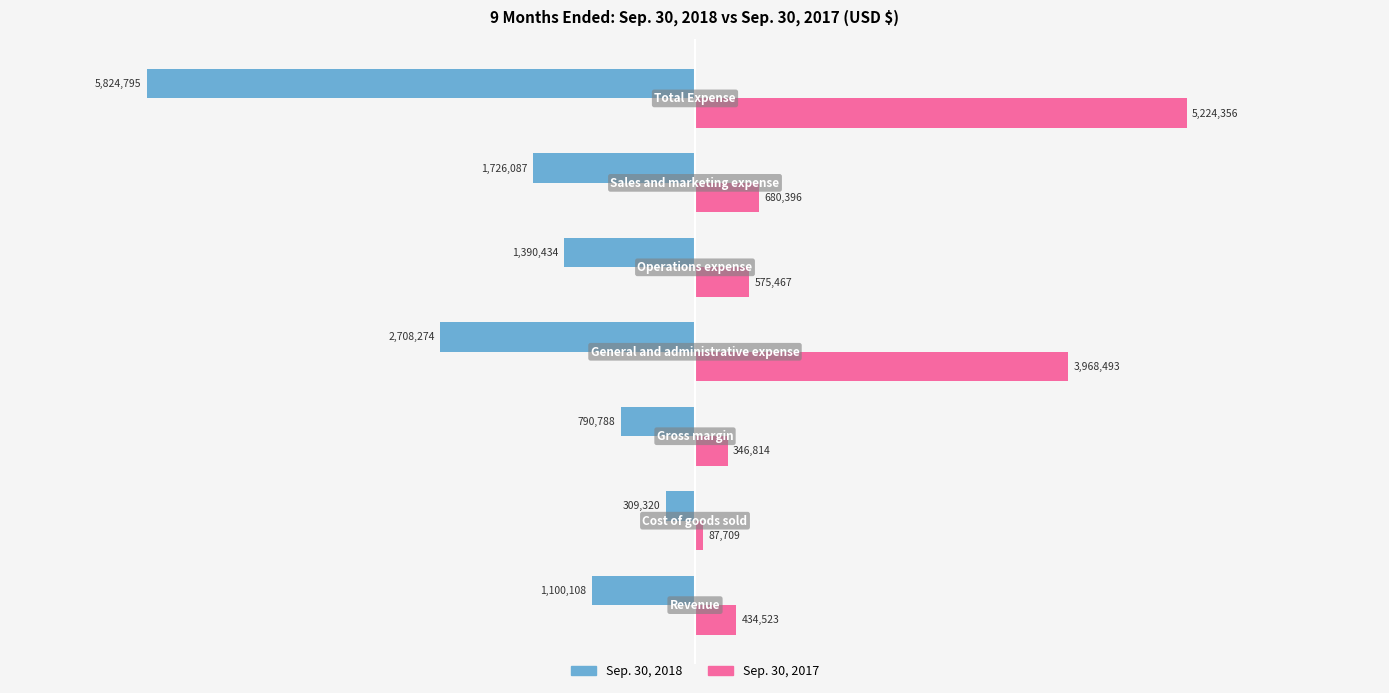

Which series has the largest total across all categories?

Sep. 30, 2017